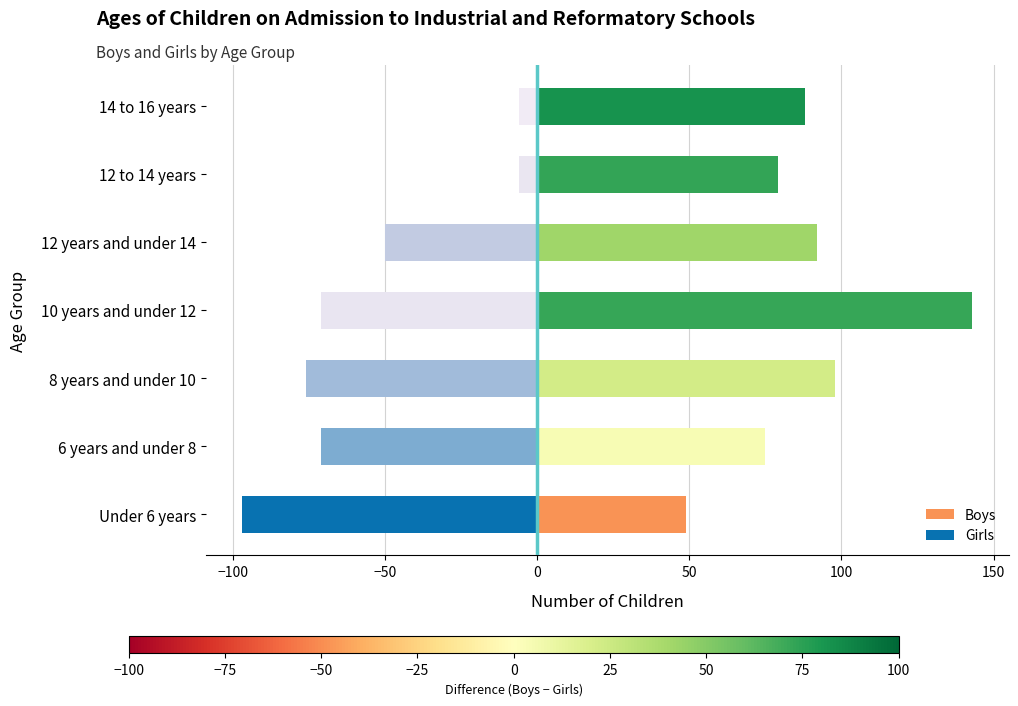

How many groups of bars are there?

7